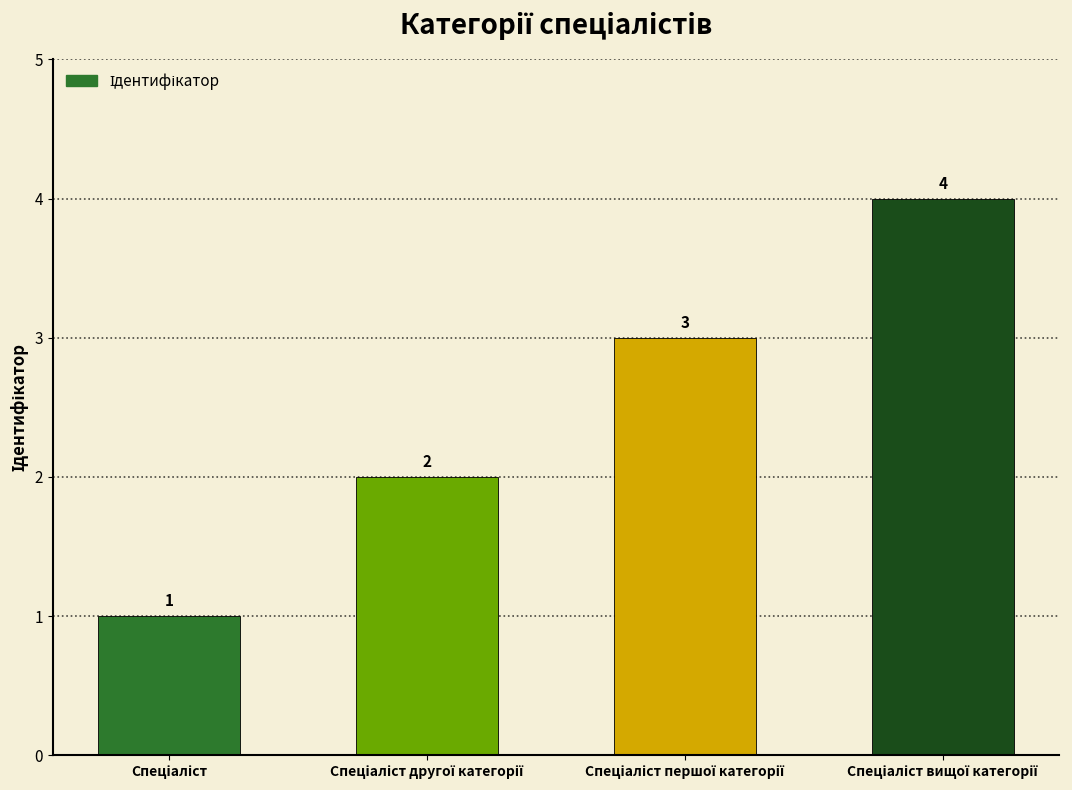

How many values are between 2 and 4?

3